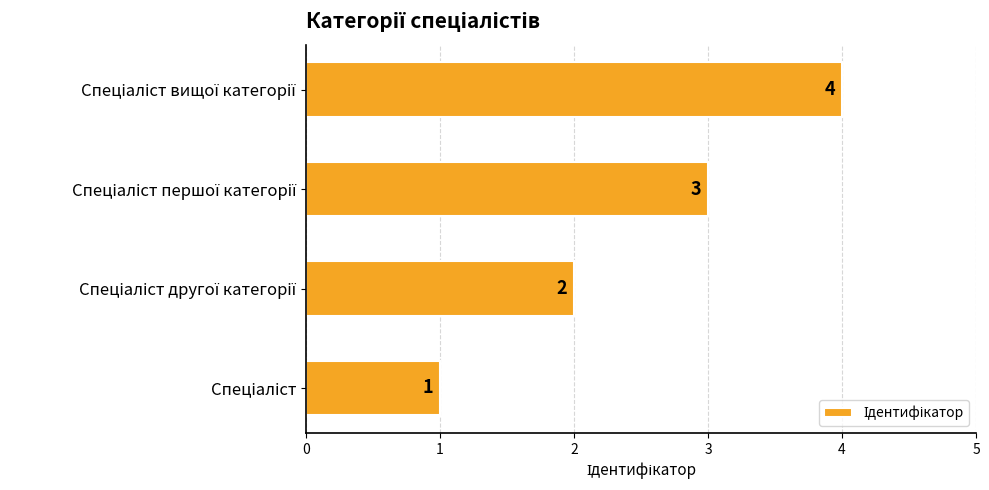

Are the bars grouped side by side (vs. stacked)?

No